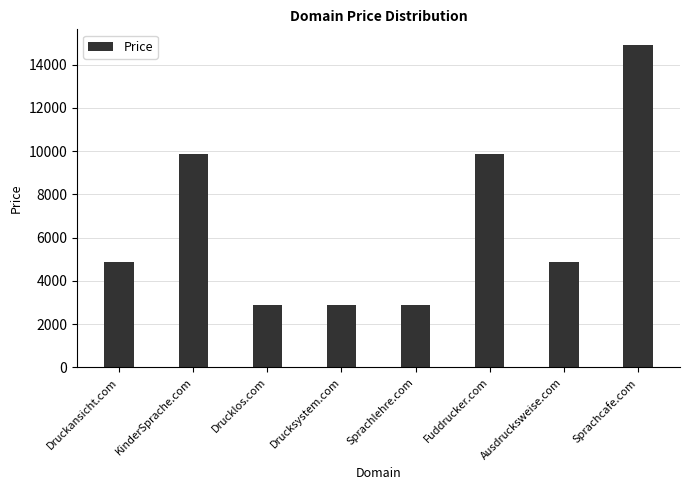

What is the average value?

6638